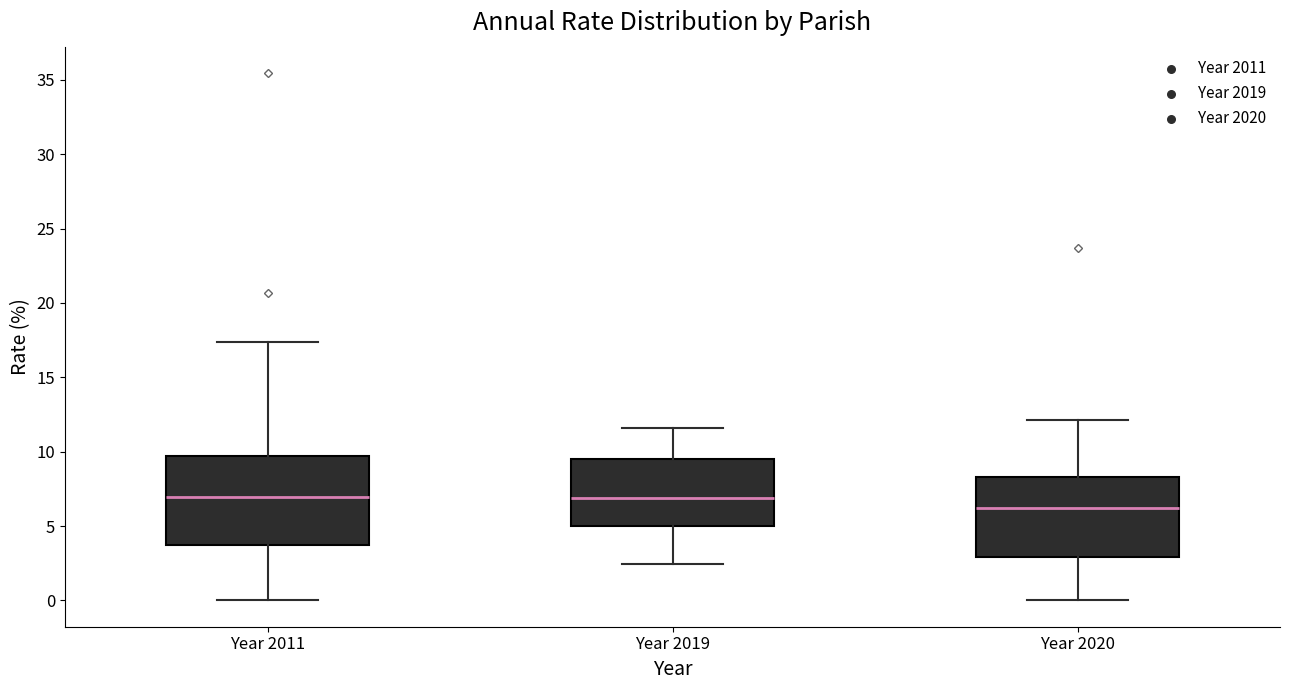

Comparing the boxes themselves (not the whiskers), which one is the tallest?

Year 2011